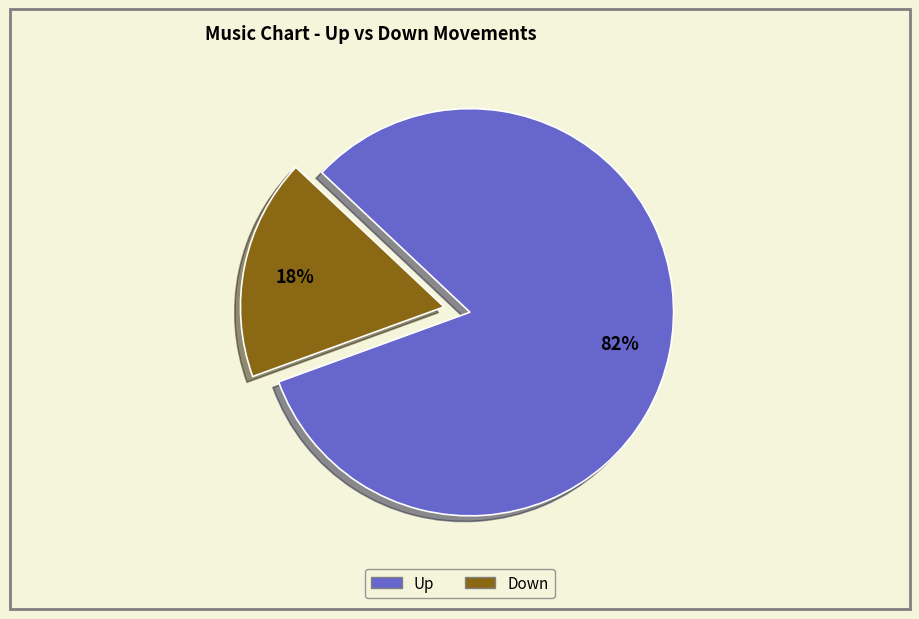

Which has a higher value, Up or Down?

Up